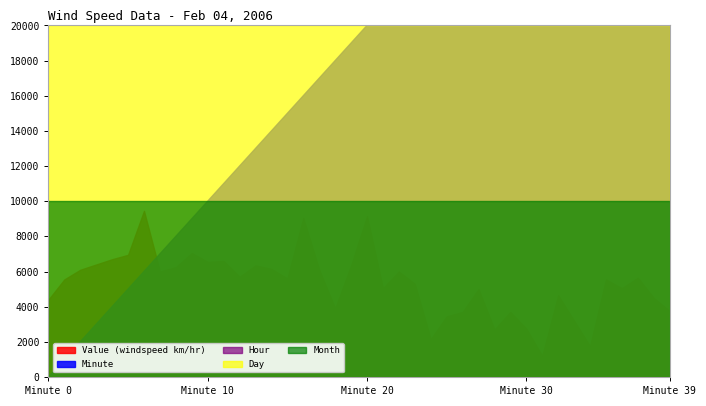

Rank the series by their maximum value, from lowest to highest.

Hour, Month, Day, Value (windspeed km/hr), Minute